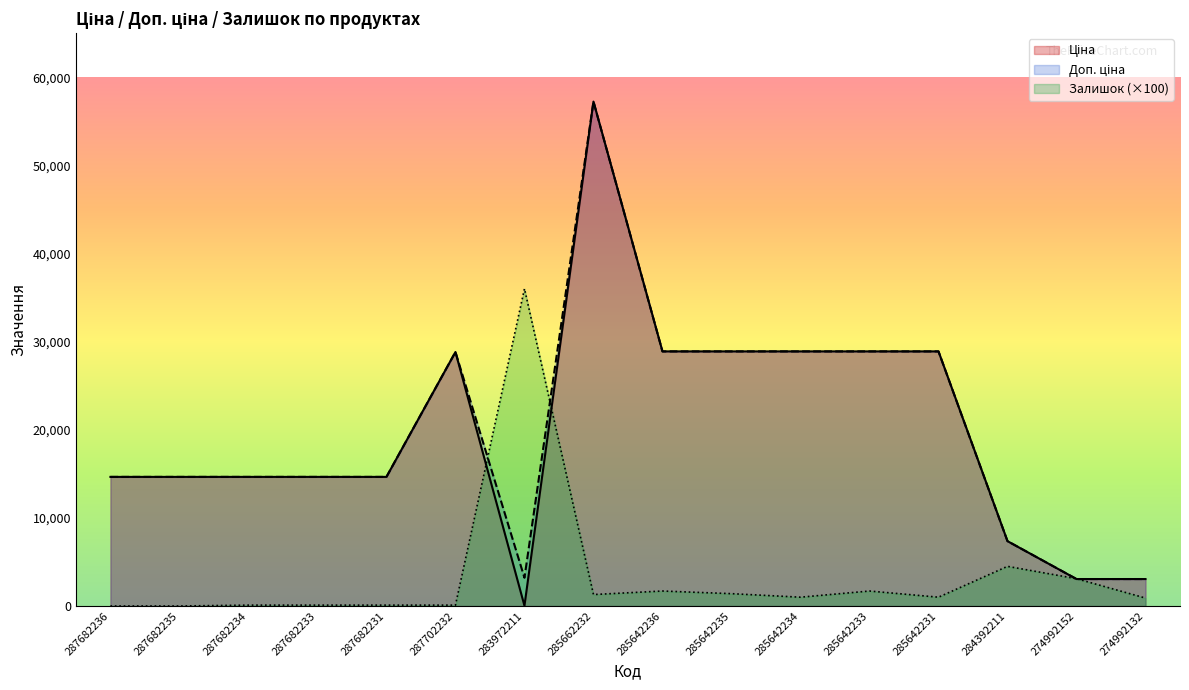

How many categories are shown in the chart?

16